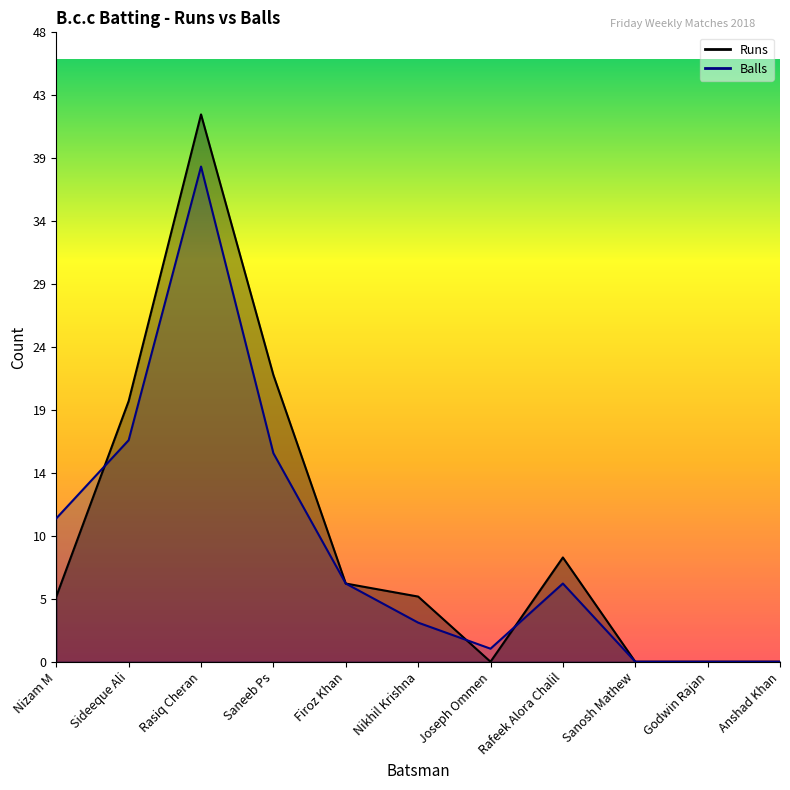

How many lines are shown in the chart?

2